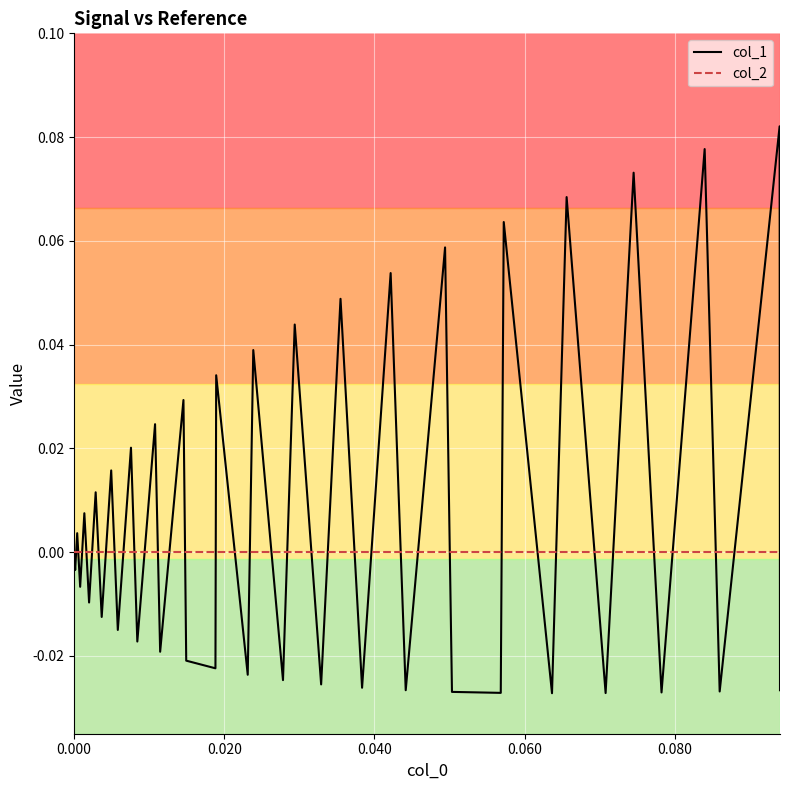

List the series in order of their peak value, highest first.

col_1, col_2